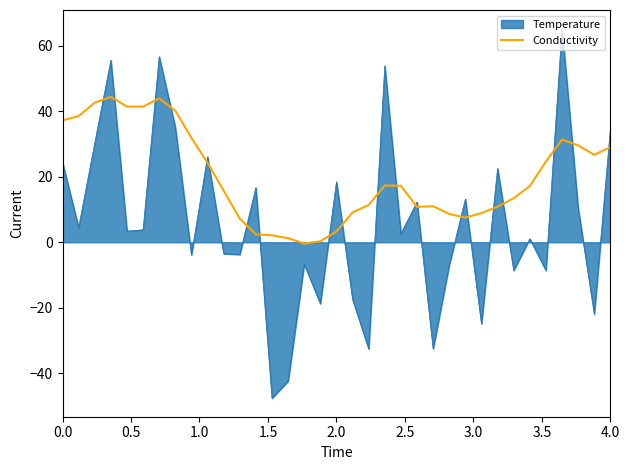

Which series has the largest total across all categories?

Conductivity